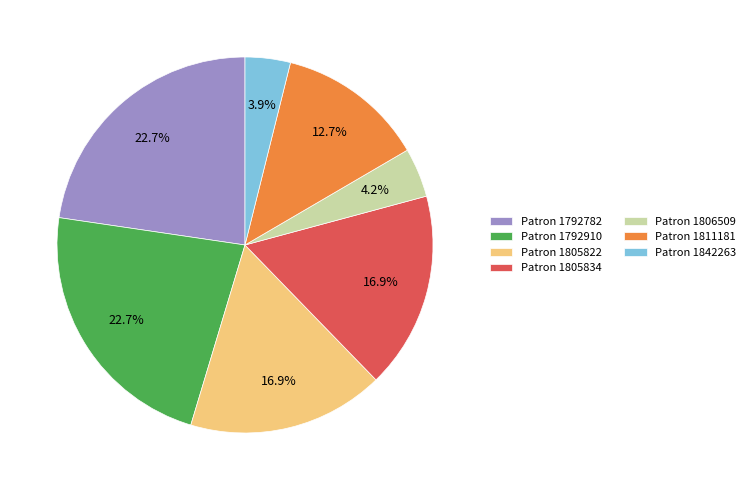

Count the number of slices in the pie.

7